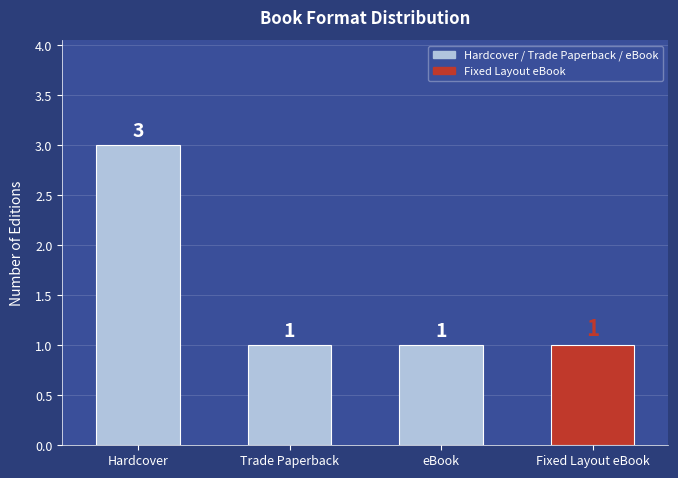

How many bars are there in total?

4